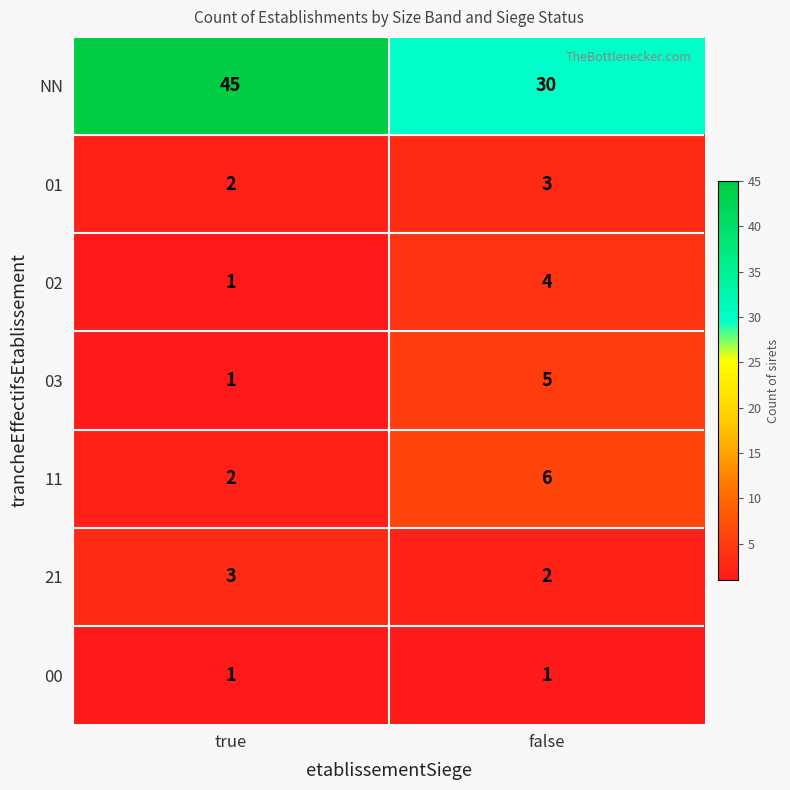

Which label corresponds to the largest value in the chart?

true